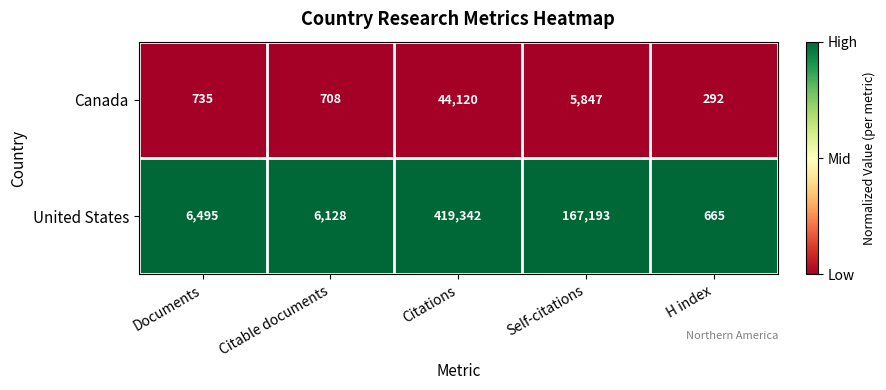

Between Self-citations and H index, which series saw the biggest shift?

United States